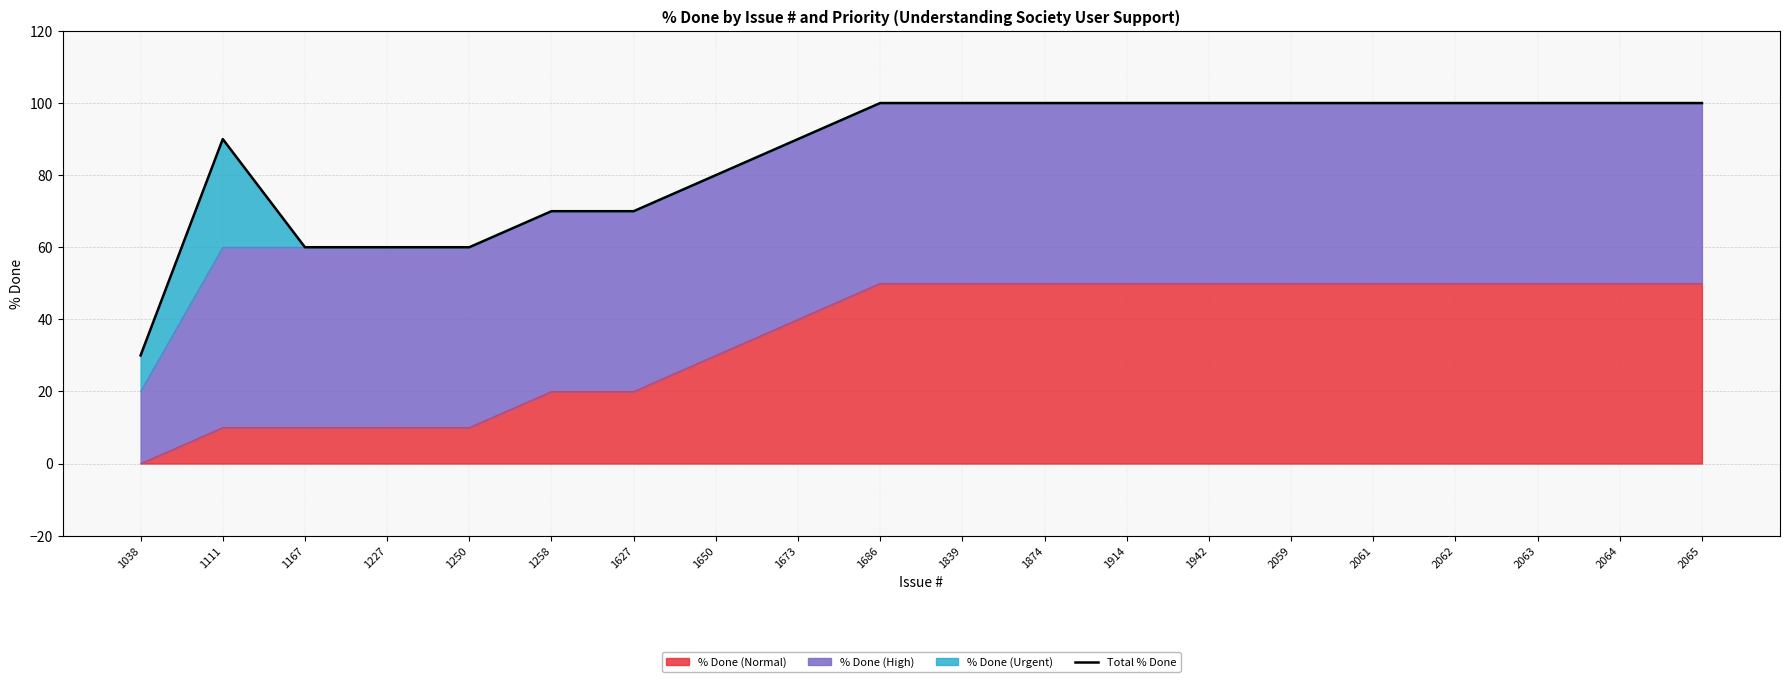

What is the sum of the values at 1111 and 2065?

190